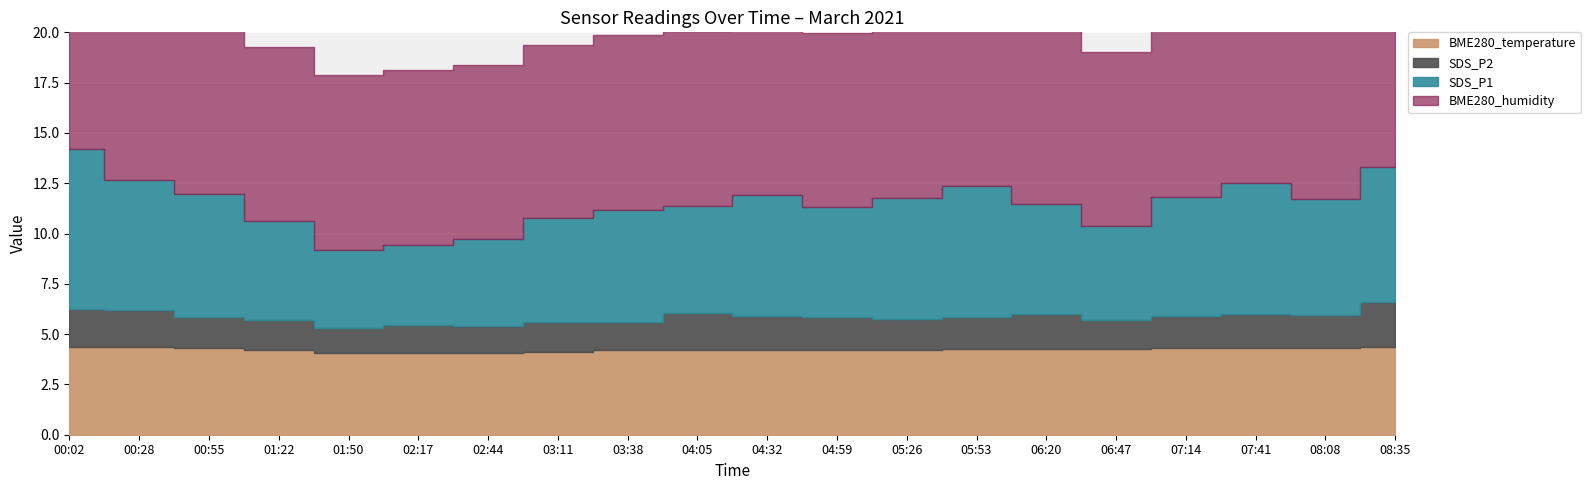

Which series has the widest spread of values?

SDS_P1